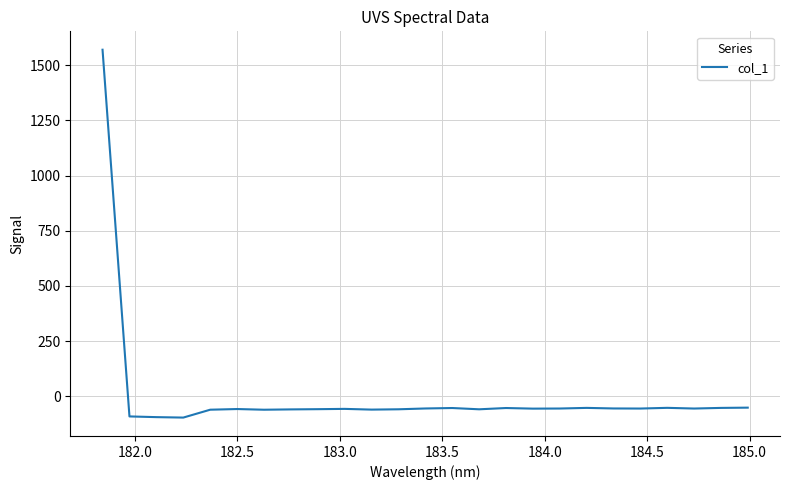

What is the smallest value displayed?

-97.1